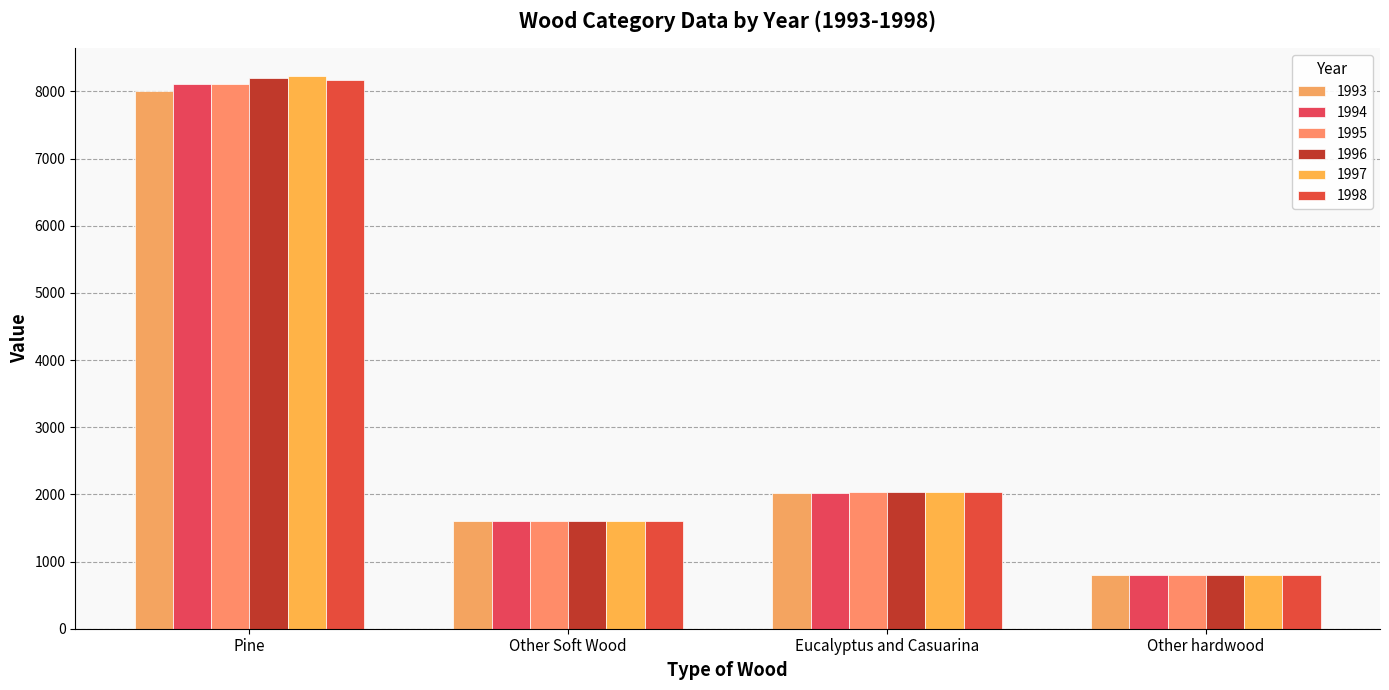

What is the label of the 4th bar from the left?

Other hardwood